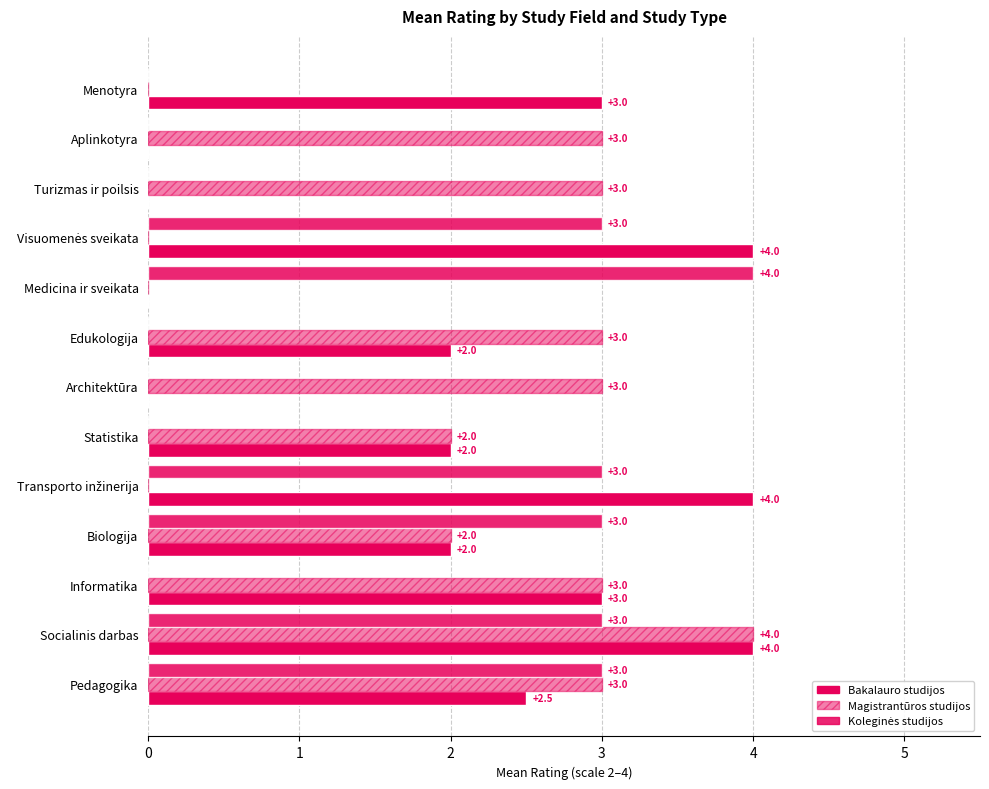

Count the number of data series in this chart.

3